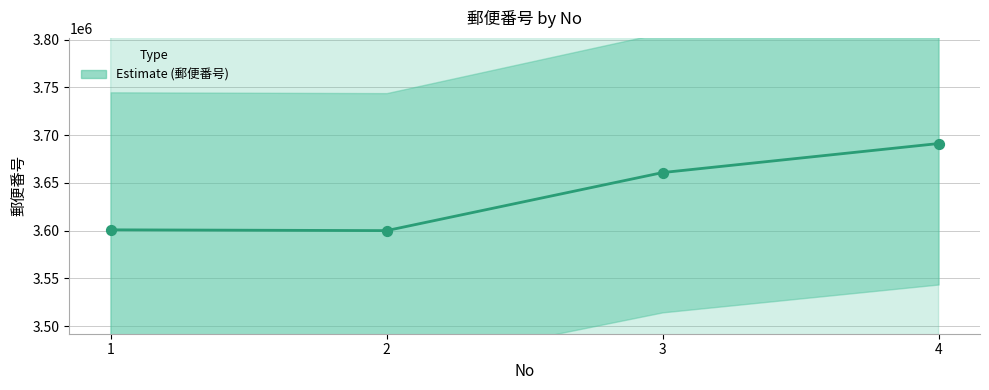

What is the change in value from 2 to 3?

+60805